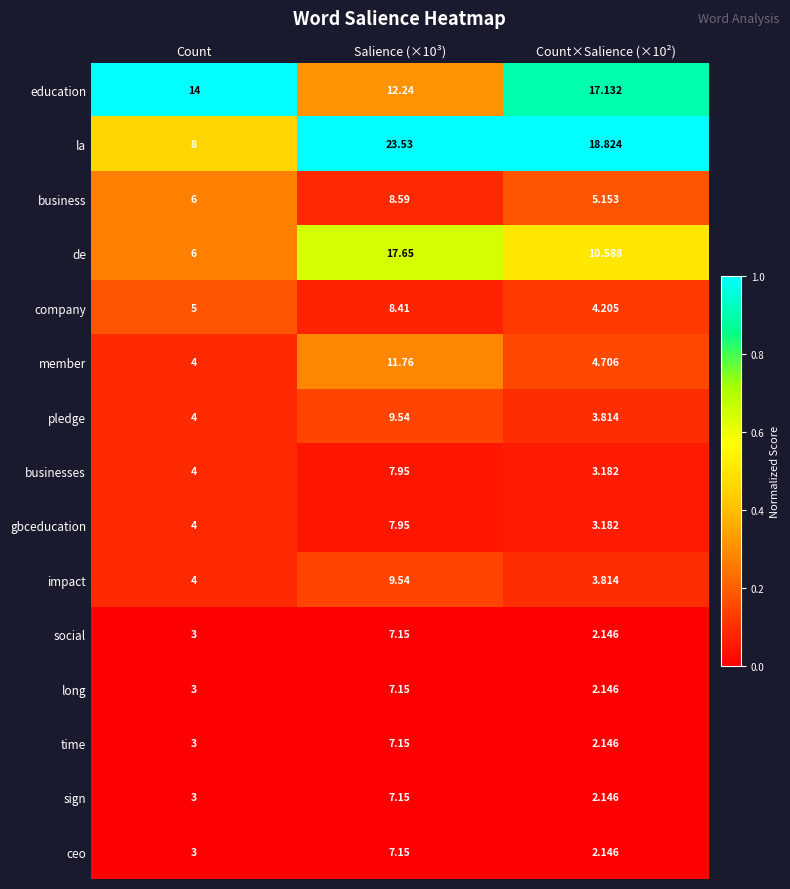

Where is long nearest to the value 4?

Count